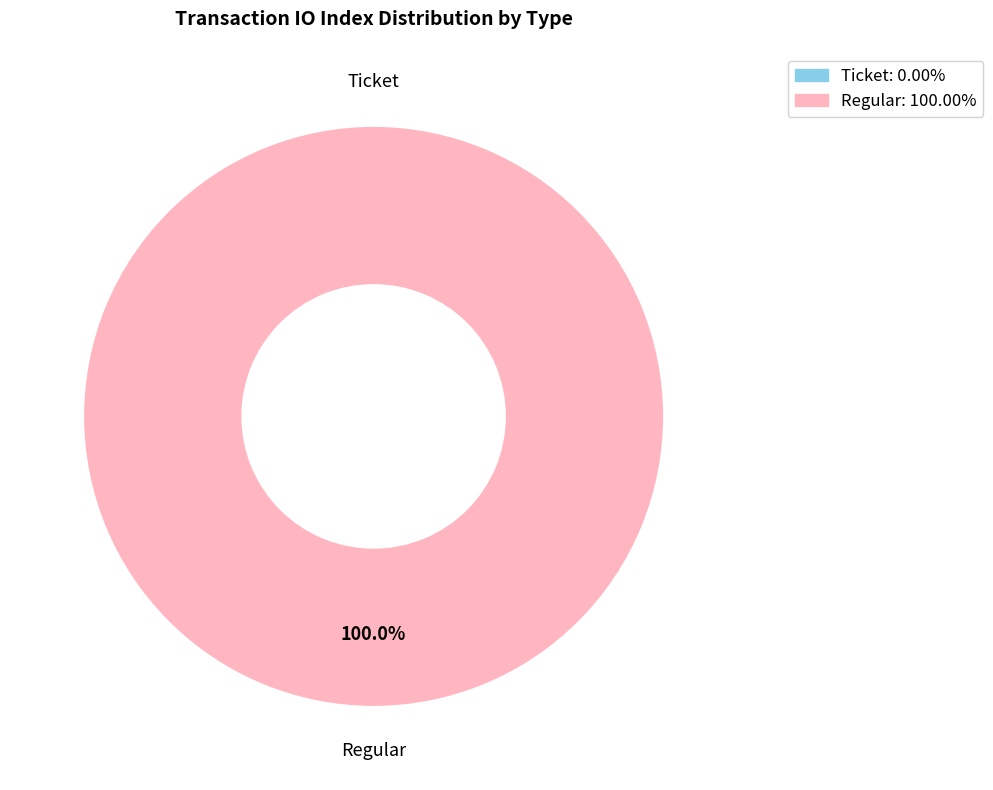

To the nearest percent, what is the combined percentage of Ticket and Regular?

100%